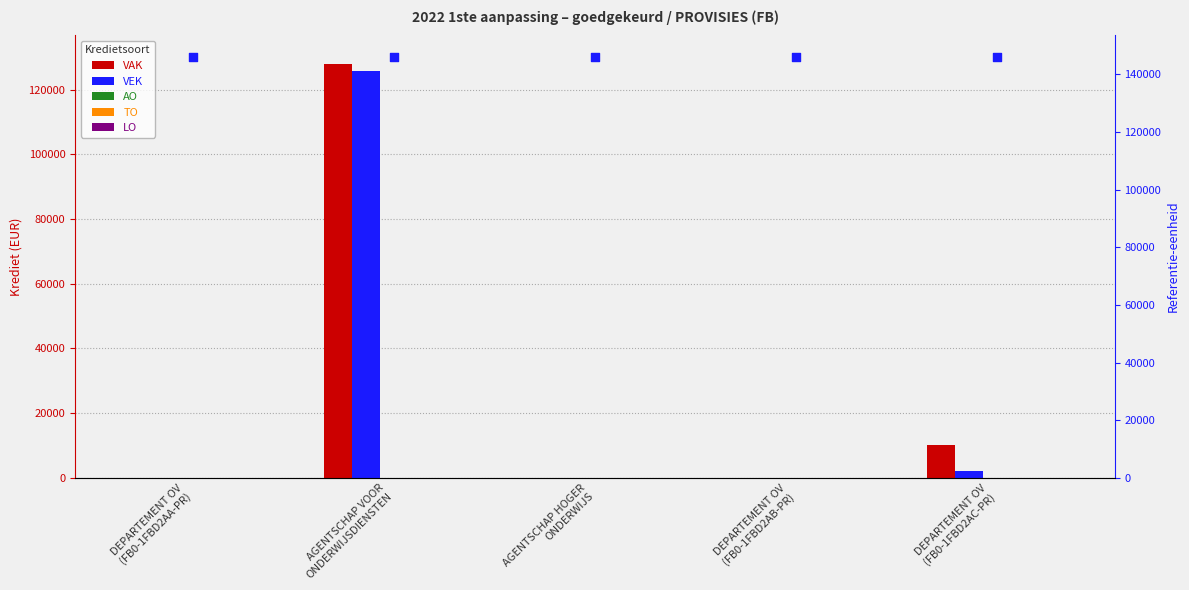

At how many categories does at least one series exceed 76659?

1